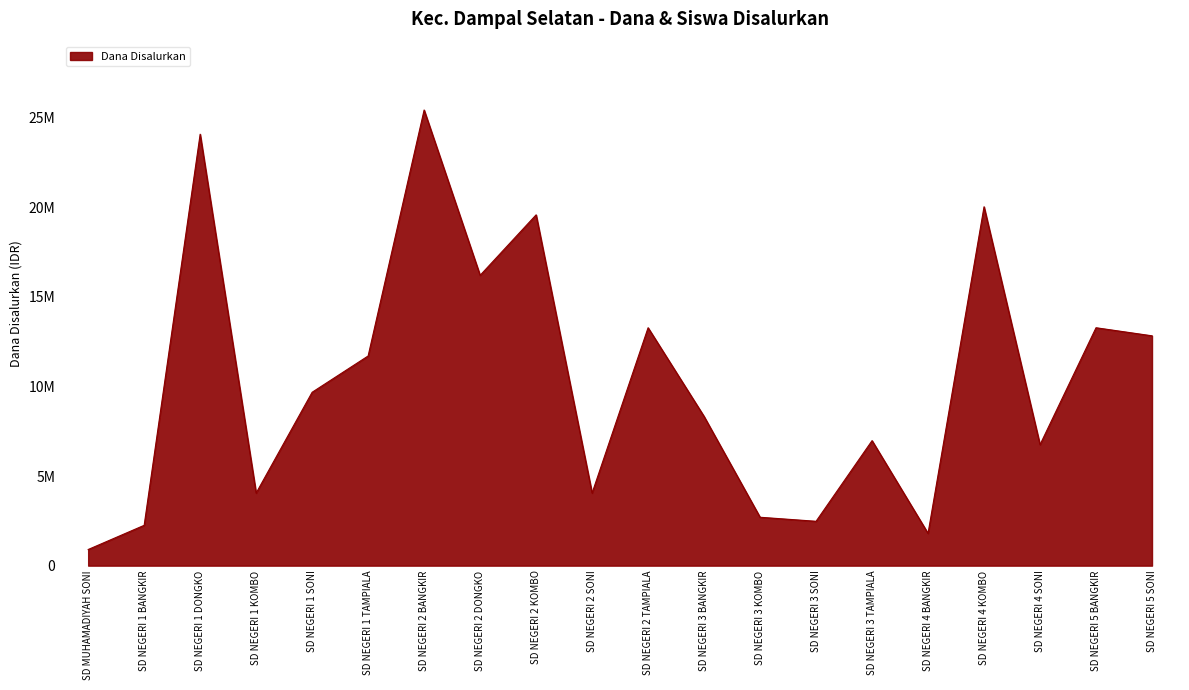

Which category has the highest value across all series?

SD NEGERI 2 BANGKIR